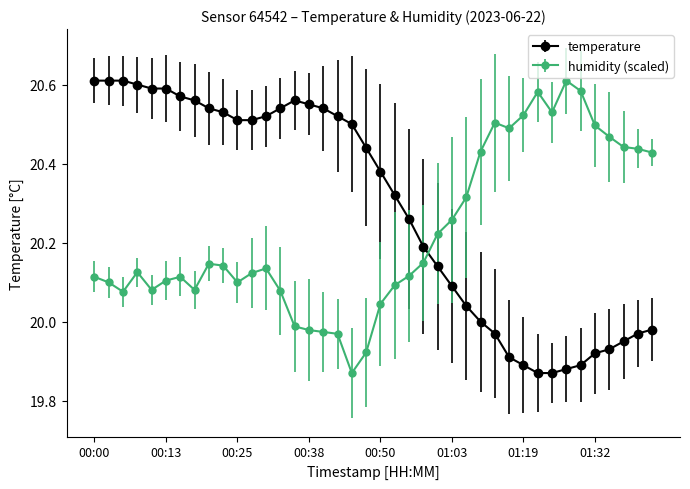

What is the difference between the second highest and minimum values in the humidity (scaled) series?

0.7